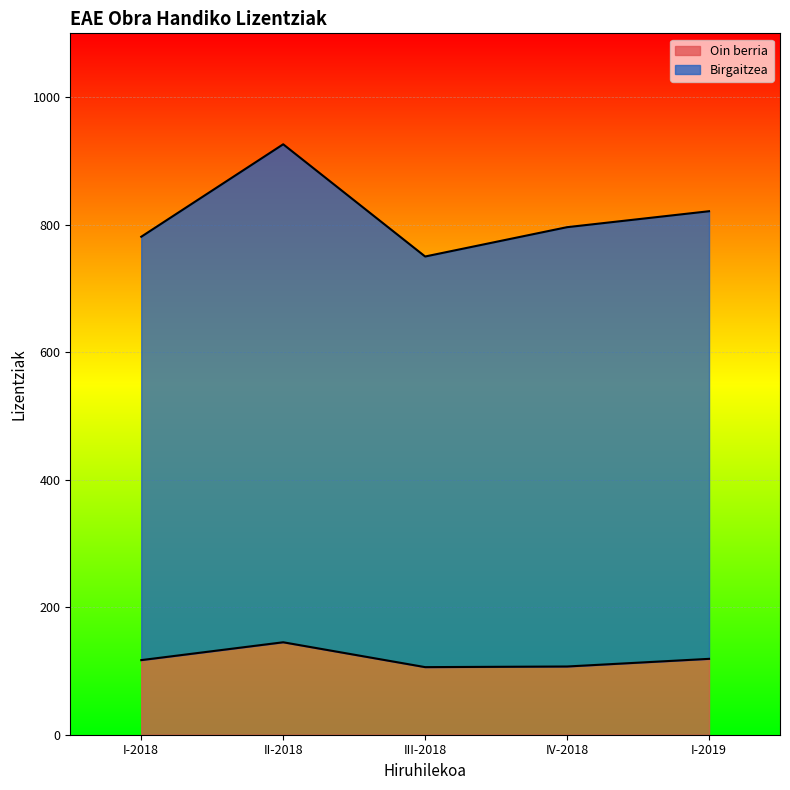

Does the chart display data point markers on the line(s)?

No